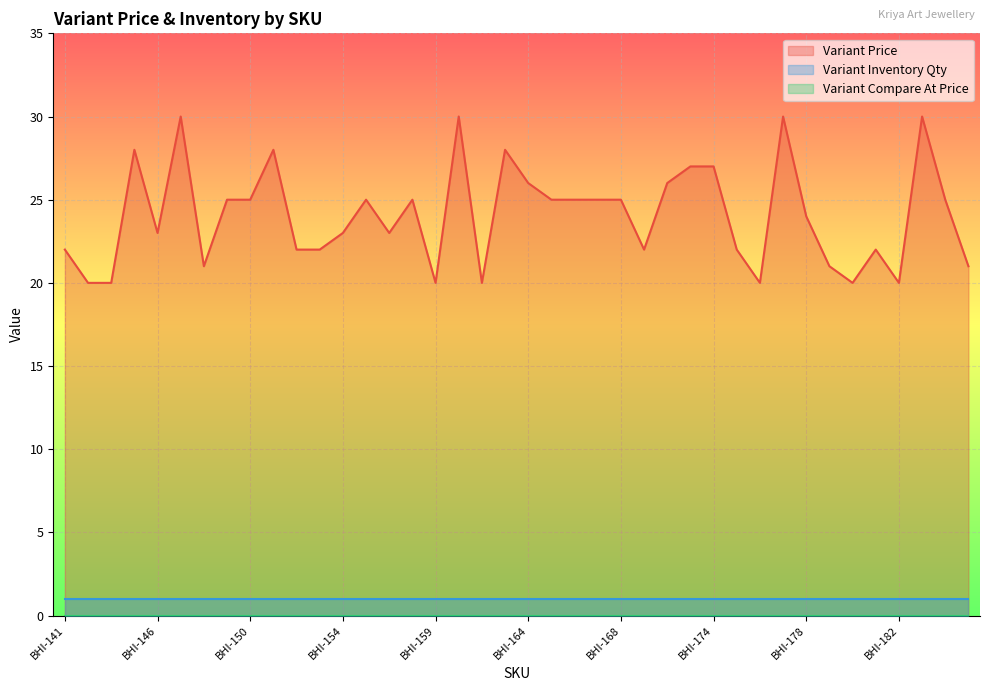

Reading left to right, list all the values displayed in this chart.

Variant Price: BHI-141=22	BHI-142=20	BHI-144=20	BHI-145=28	BHI-146=23	BHI-147=30	BHI-148=21	BHI-149=25	BHI-150=25	BHI-151=28	BHI-152=22	BHI-153=22	BHI-154=23	BHI-155=25	BHI-156=23	BHI-157=25	BHI-159=20	BHI-161=30	BHI-162=20	BHI-163=28	BHI-164=26	BHI-165=25	BHI-166=25	BHI-167=25	BHI-168=25	BHI-171=22	BHI-172=26	BHI-173=27	BHI-174=27	BHI-175=22	BHI-176=20	BHI-177=30	BHI-178=24	BHI-179=21	BHI-180=20	BHI-181=22	BHI-182=20	BHI-183=30	BHI-184=25	BHI-185=21
Variant Inventory Qty: BHI-141=1	BHI-142=1	BHI-144=1	BHI-145=1	BHI-146=1	BHI-147=1	BHI-148=1	BHI-149=1	BHI-150=1	BHI-151=1	BHI-152=1	BHI-153=1	BHI-154=1	BHI-155=1	BHI-156=1	BHI-157=1	BHI-159=1	BHI-161=1	BHI-162=1	BHI-163=1	BHI-164=1	BHI-165=1	BHI-166=1	BHI-167=1	BHI-168=1	BHI-171=1	BHI-172=1	BHI-173=1	BHI-174=1	BHI-175=1	BHI-176=1	BHI-177=1	BHI-178=1	BHI-179=1	BHI-180=1	BHI-181=1	BHI-182=1	BHI-183=1	BHI-184=1	BHI-185=1
Variant Compare At Price: BHI-141=0	BHI-142=0	BHI-144=0	BHI-145=0	BHI-146=0	BHI-147=0	BHI-148=0	BHI-149=0	BHI-150=0	BHI-151=0	BHI-152=0	BHI-153=0	BHI-154=0	BHI-155=0	BHI-156=0	BHI-157=0	BHI-159=0	BHI-161=0	BHI-162=0	BHI-163=0	BHI-164=0	BHI-165=0	BHI-166=0	BHI-167=0	BHI-168=0	BHI-171=0	BHI-172=0	BHI-173=0	BHI-174=0	BHI-175=0	BHI-176=0	BHI-177=0	BHI-178=0	BHI-179=0	BHI-180=0	BHI-181=0	BHI-182=0	BHI-183=0	BHI-184=0	BHI-185=0